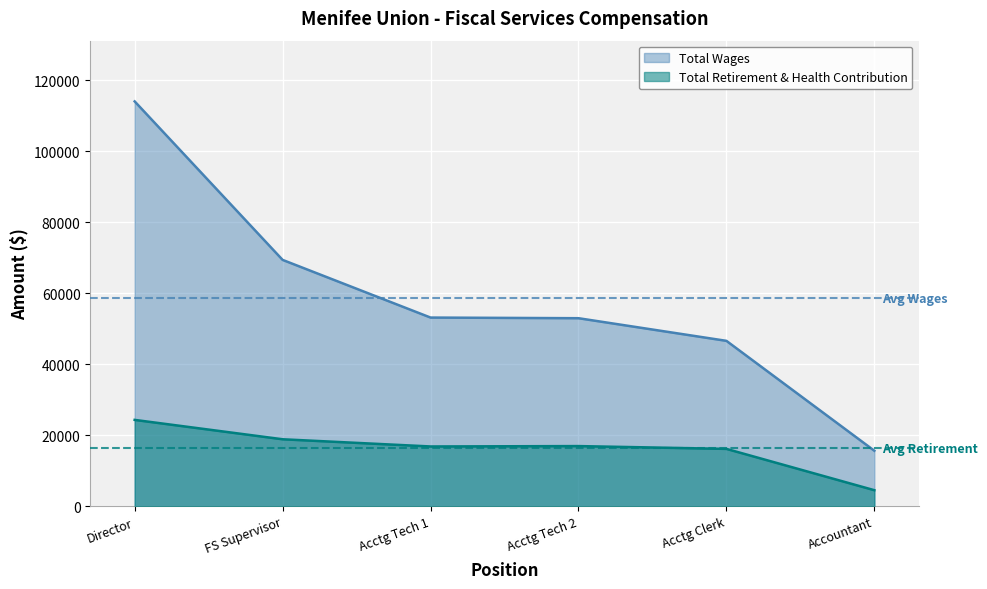

What is the value of the Total Wages point at the 5th from the left?

46602